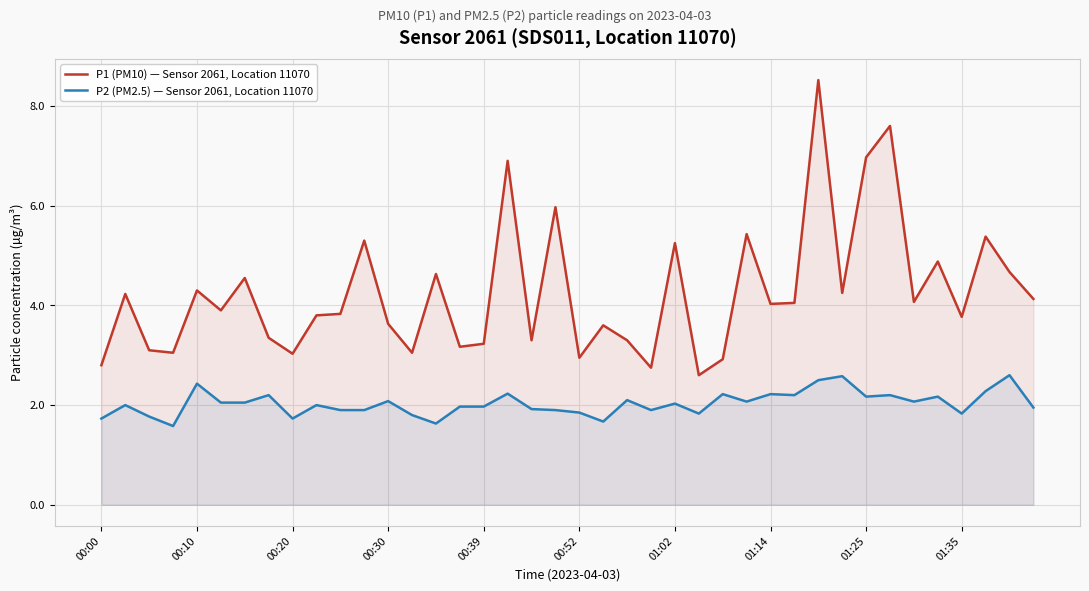

Which series has the largest total across all categories?

P1 (PM10) — Sensor 2061, Location 11070